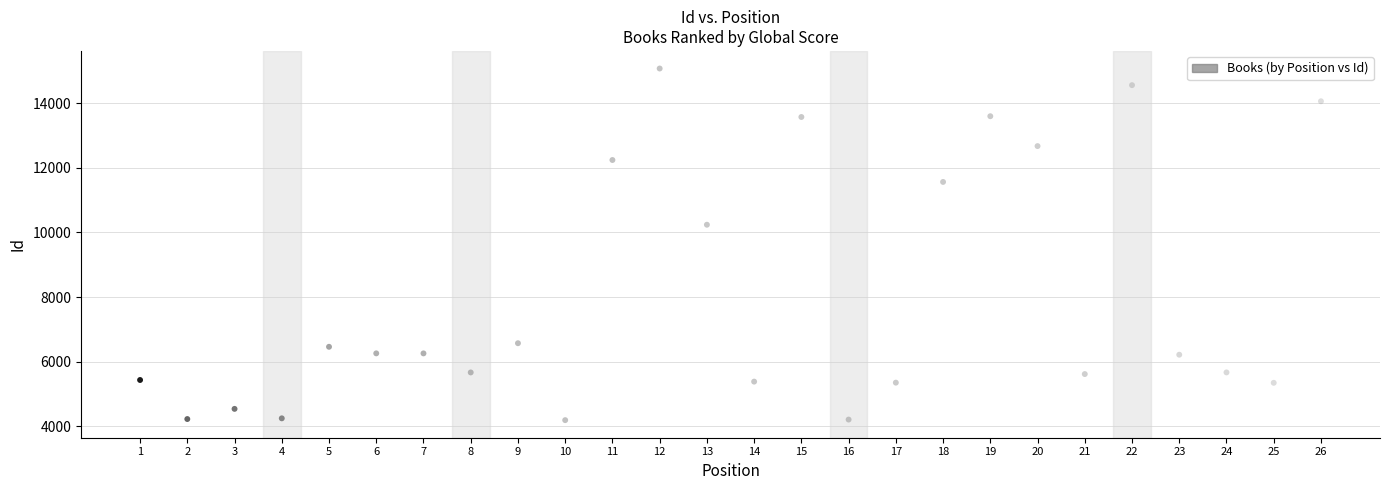

What Y value in the scatter plot is closest to 9633?

10240